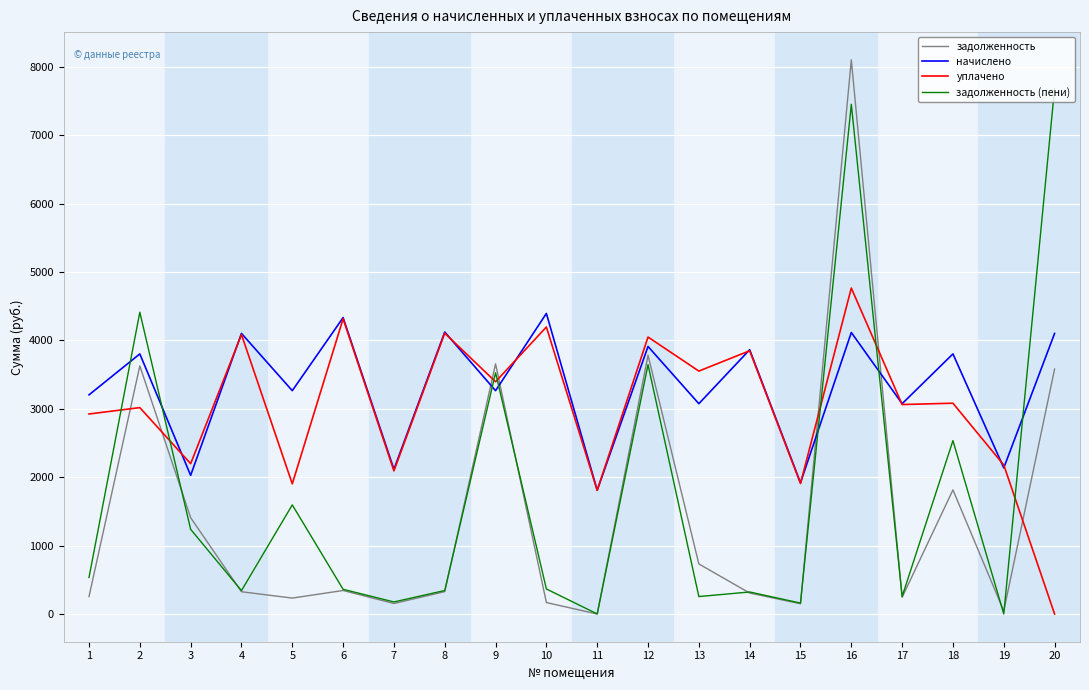

What is the total value across all series at 7?

4539.1